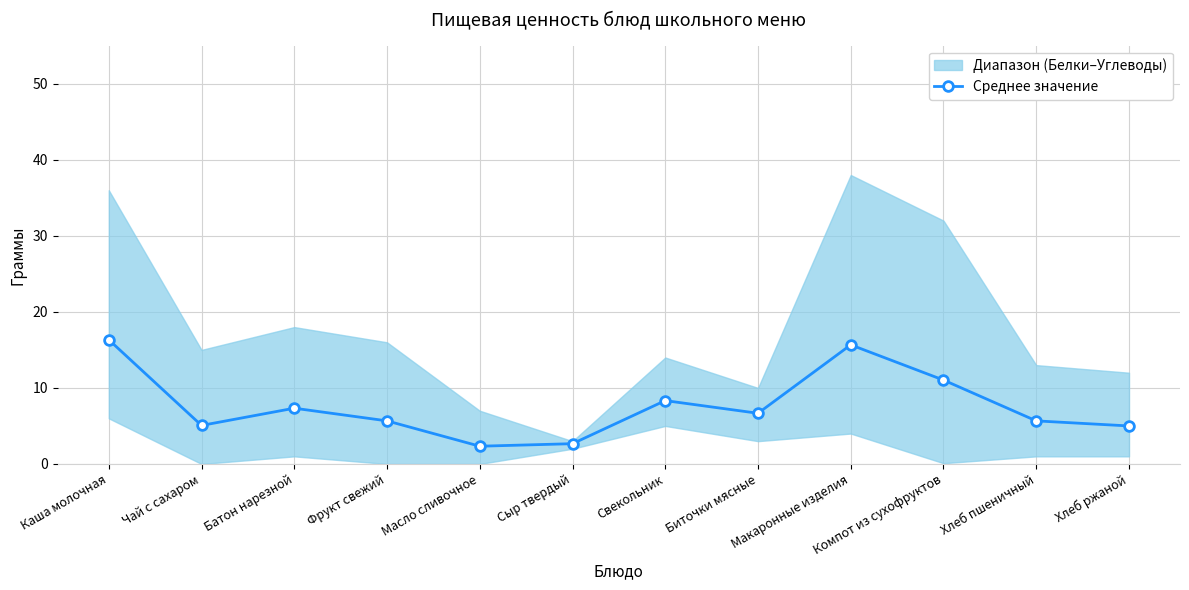

Rank the categories by value from highest to lowest.

Каша молочная, Макаронные изделия, Компот из сухофруктов, Свекольник, Батон нарезной, Биточки мясные, Фрукт свежий, Хлеб пшеничный, Чай с сахаром, Хлеб ржаной, Сыр твердый, Масло сливочное